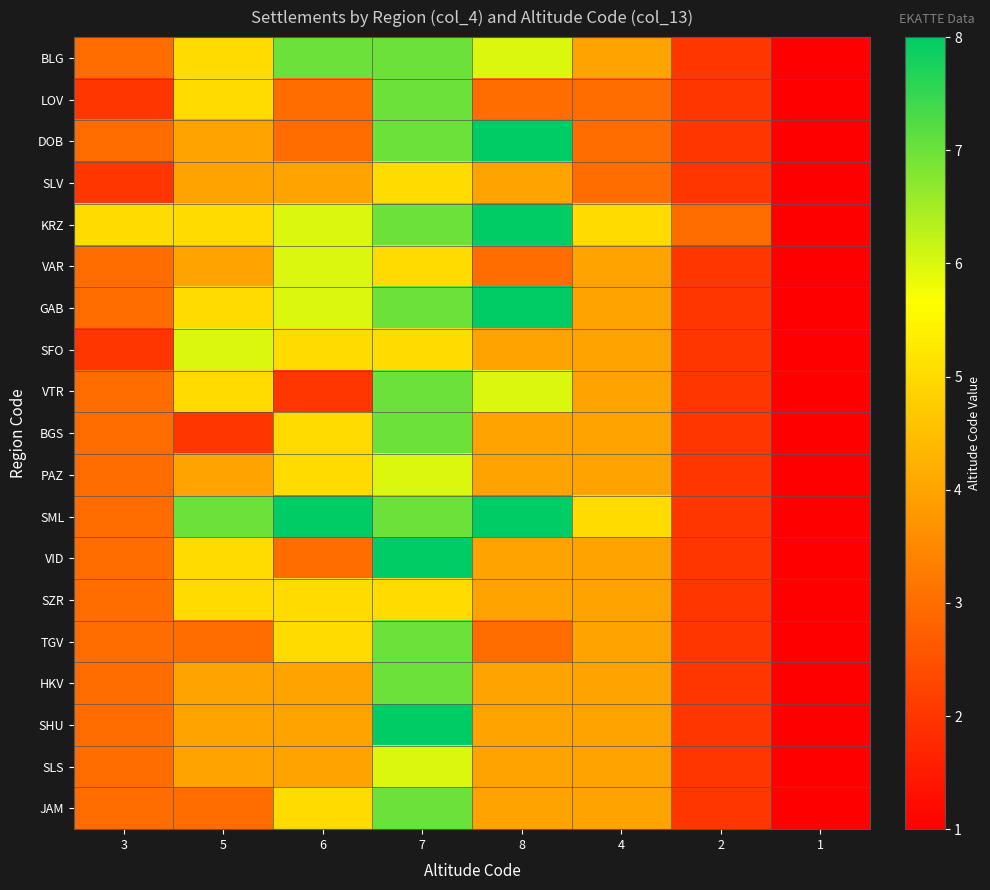

At which category is the sum across all series the highest?

7